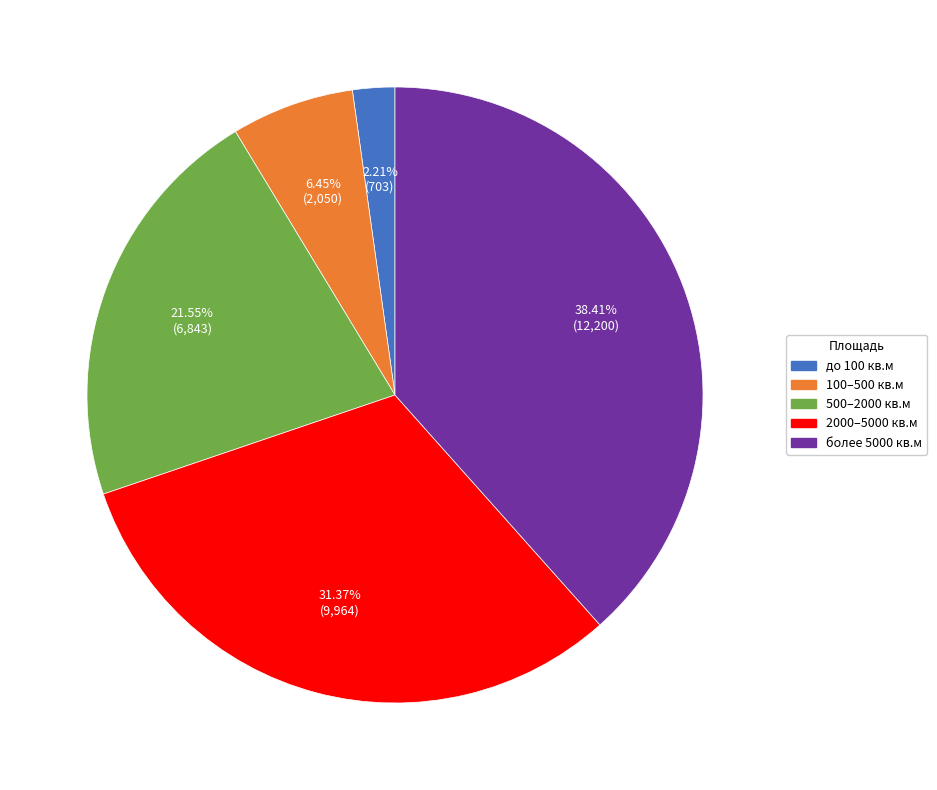

Rank the categories by value from highest to lowest.

более 5000 кв.м, 2000–5000 кв.м, 500–2000 кв.м, 100–500 кв.м, до 100 кв.м